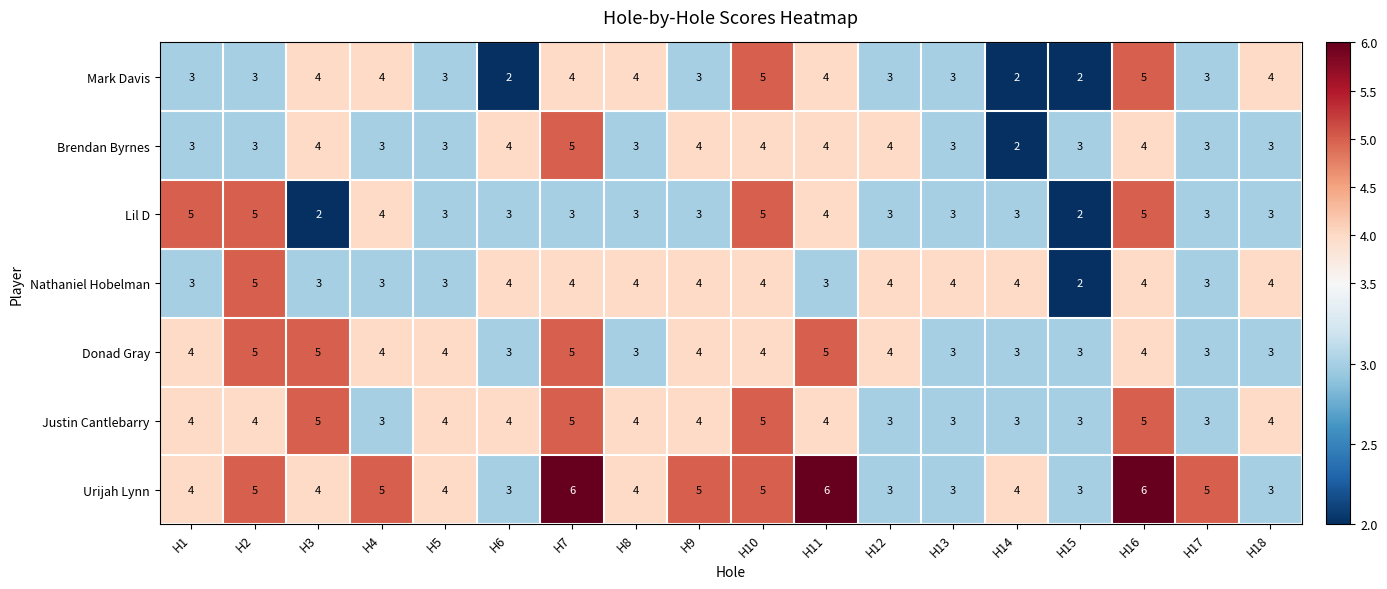

What is the greatest value displayed?

6